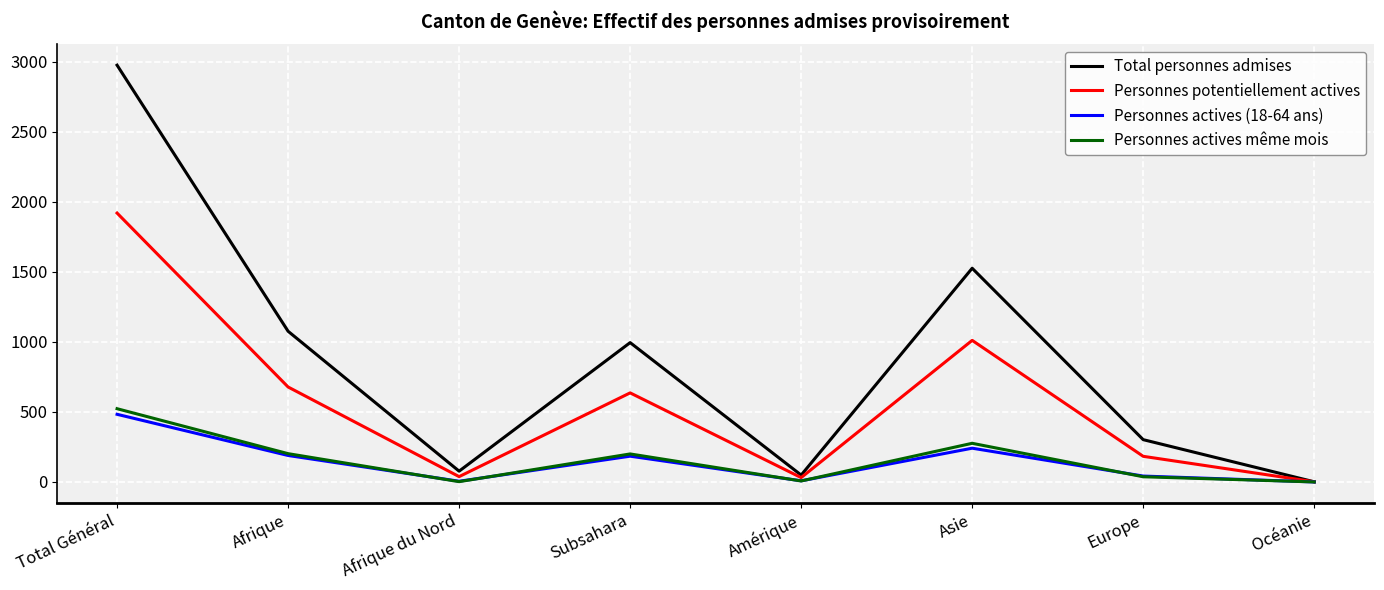

What is the difference between the second highest and second lowest values in the Total personnes admises series?

1477